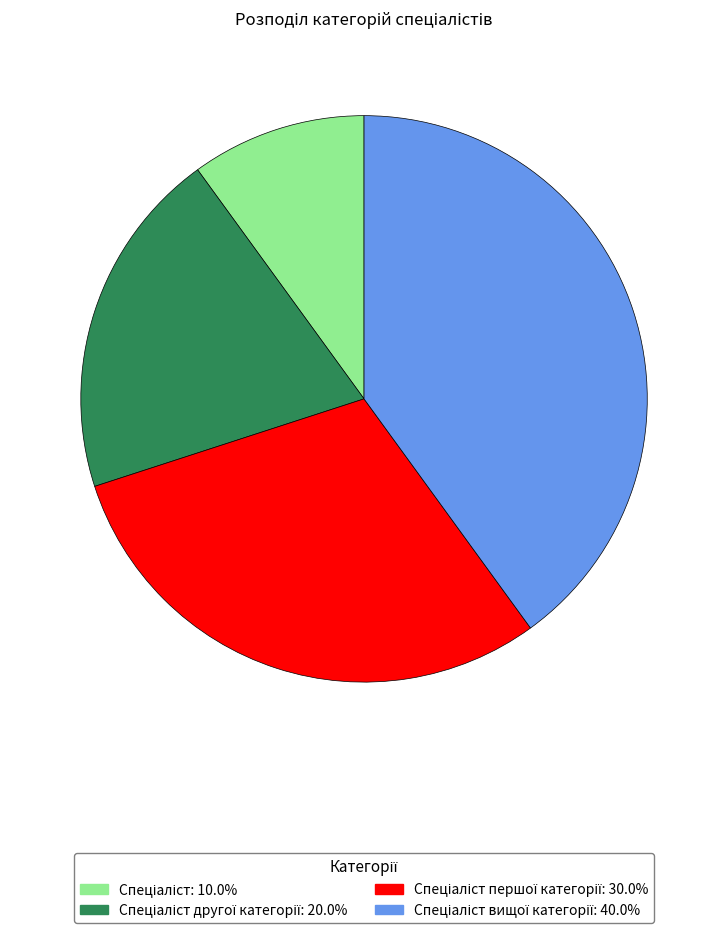

Is there any slice that represents more than half of the pie?

No